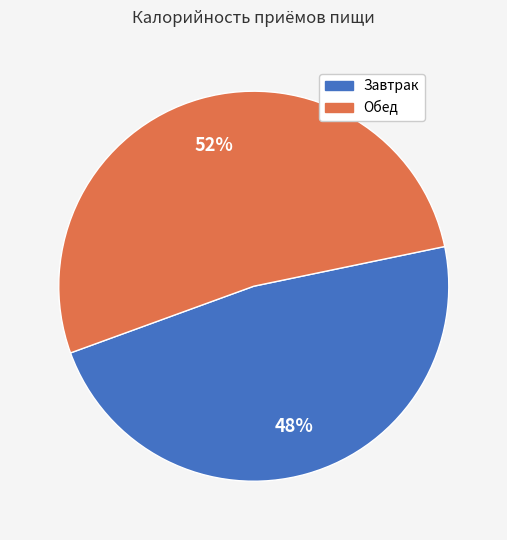

To the nearest percent, what is the average slice percentage?

50%